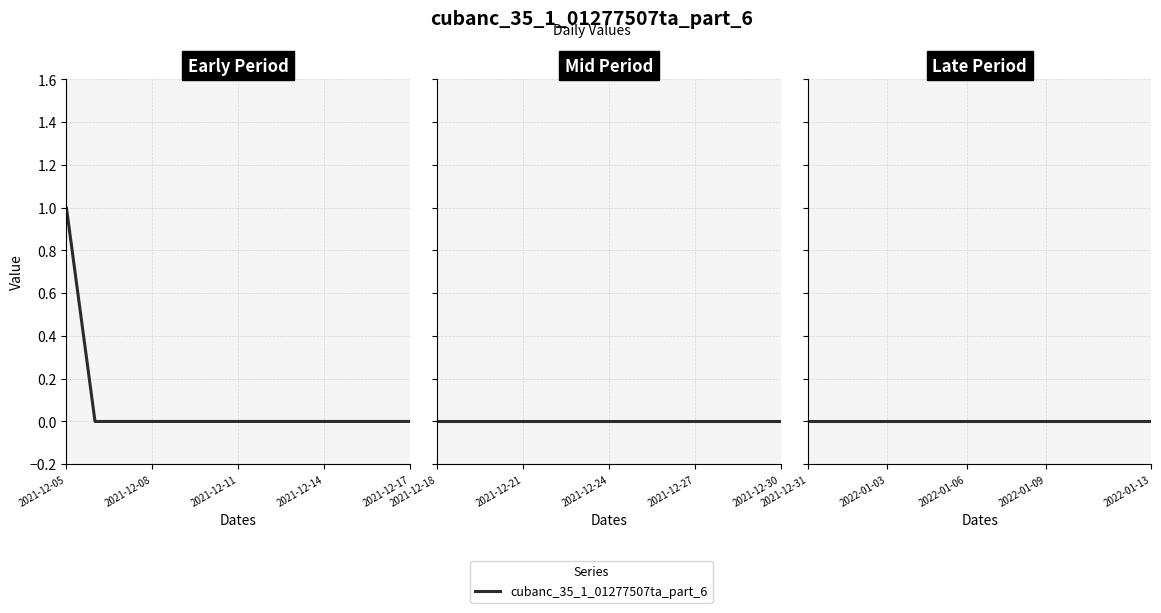

Which label corresponds to the smallest value in the chart?

2021-12-06